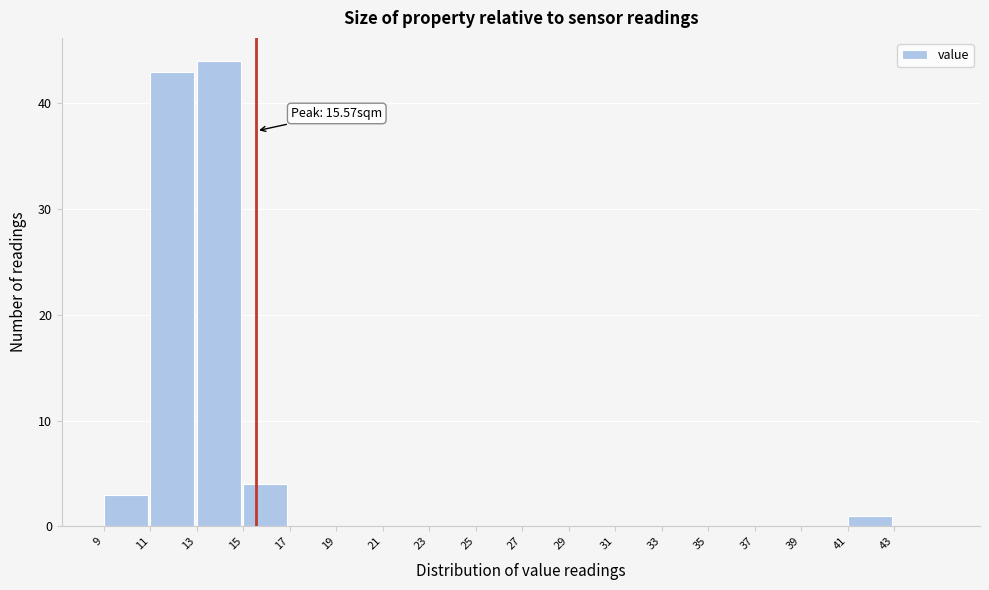

Which range on the x-axis has the tallest bar?

13 to 15